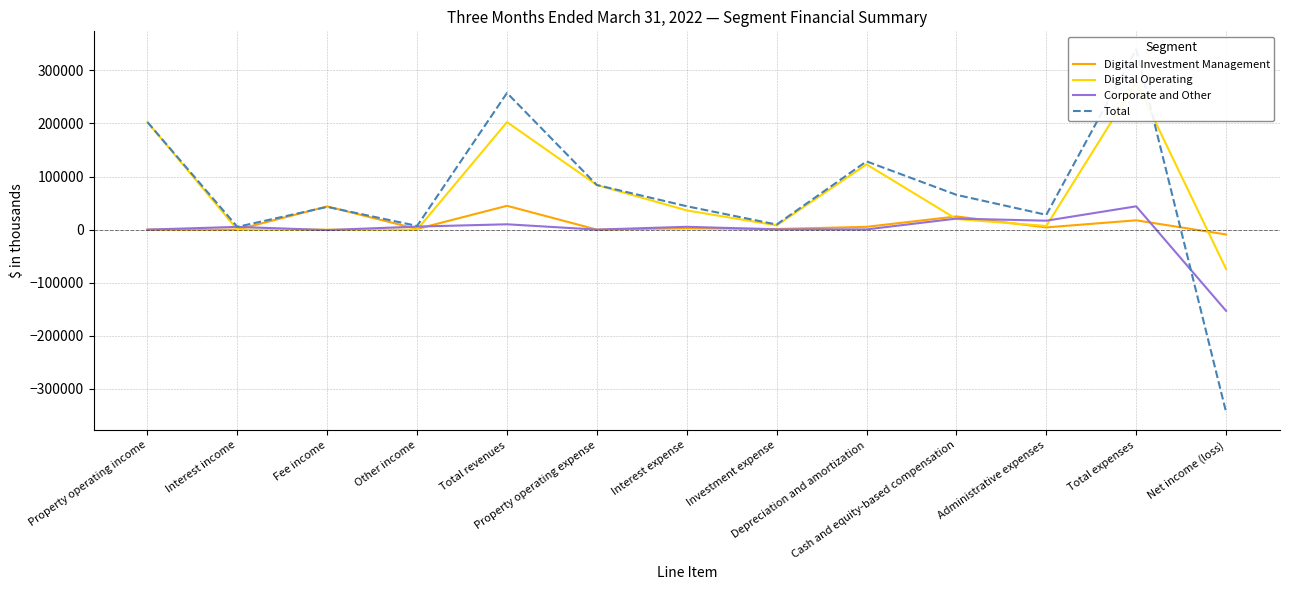

What are all the series names shown in the legend?

Digital Investment Management, Digital Operating, Corporate and Other, Total